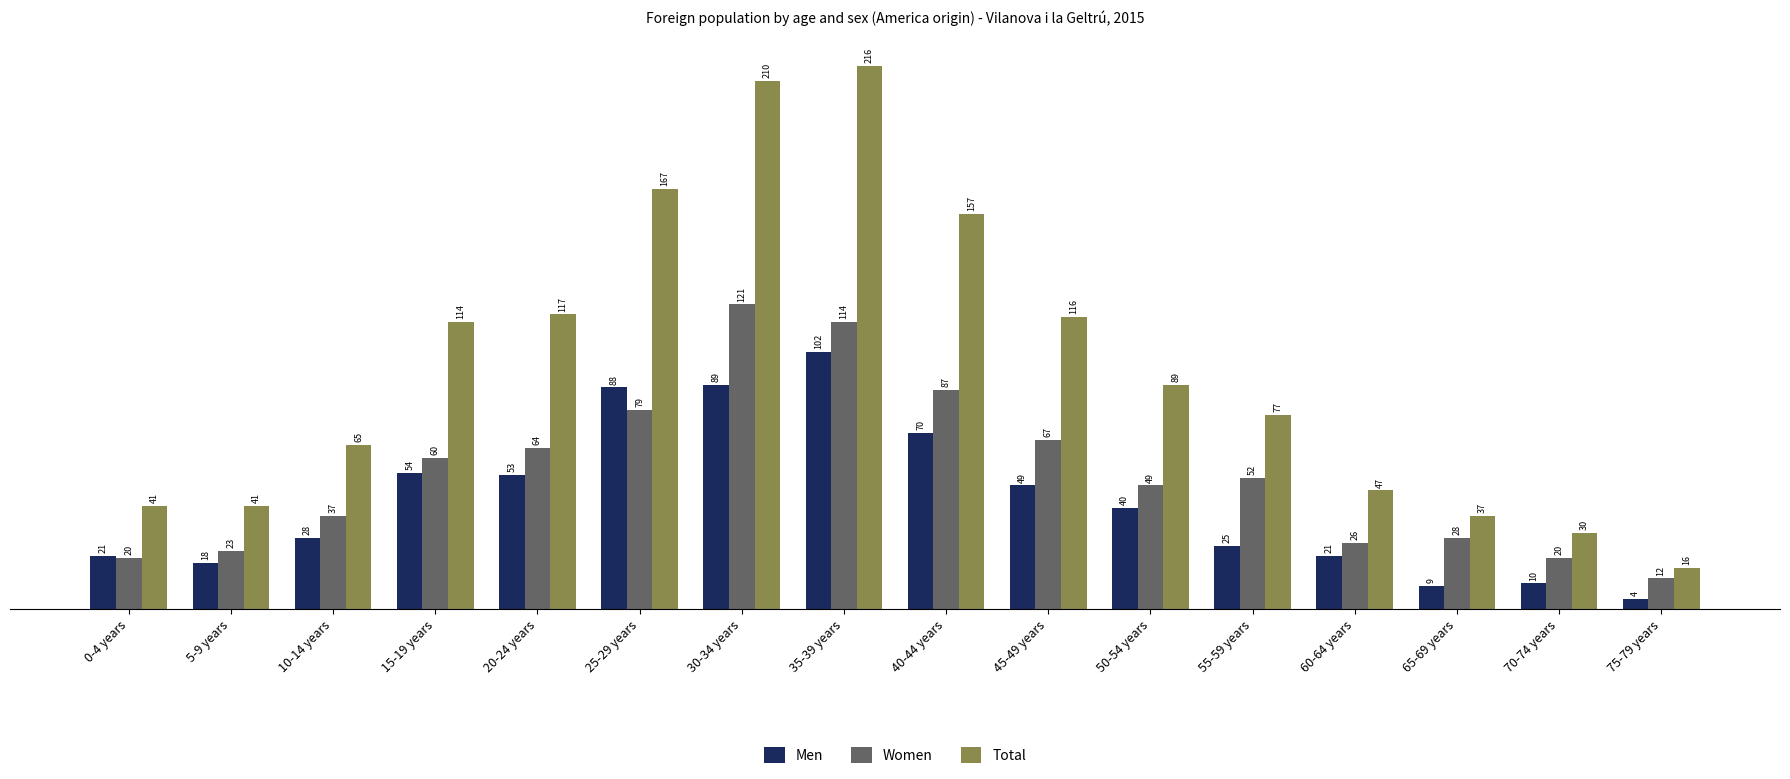

At which category is the sum across all series the highest?

35-39 years